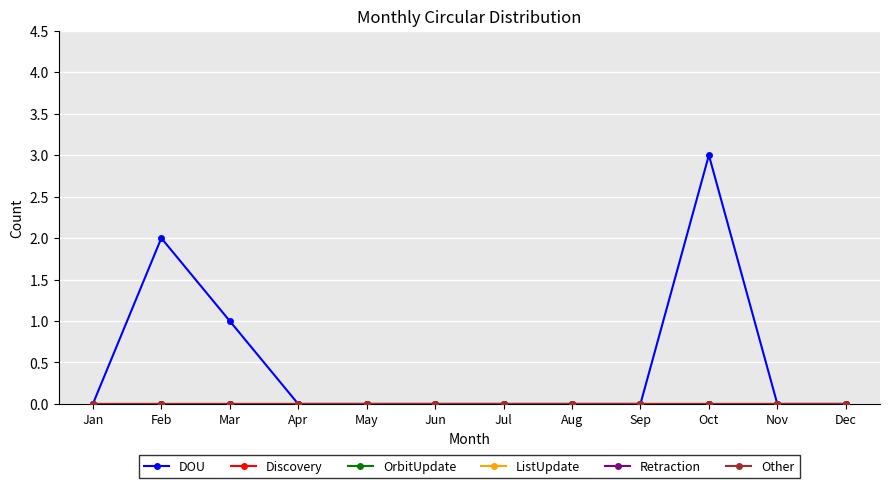

Is this an area chart (filled region under the line)?

No